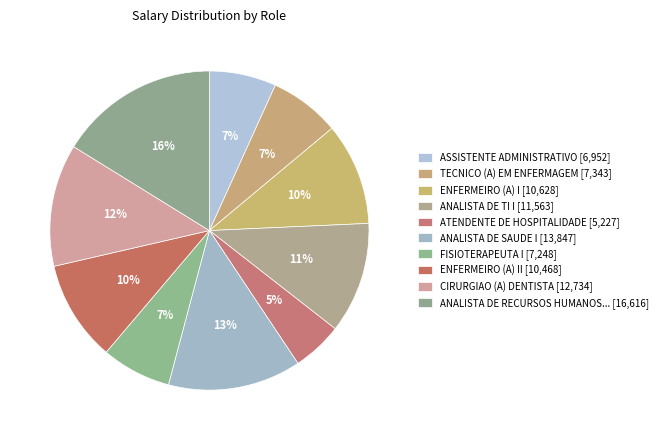

How many segments does this pie chart have?

10